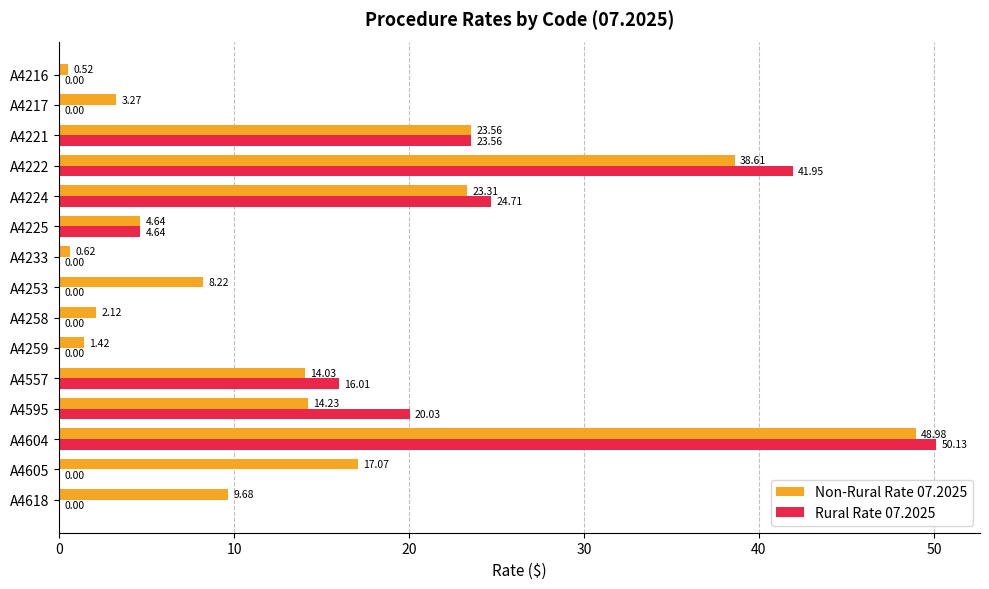

Between A4225 and A4618, which series saw the biggest shift?

Non-Rural Rate 07.2025